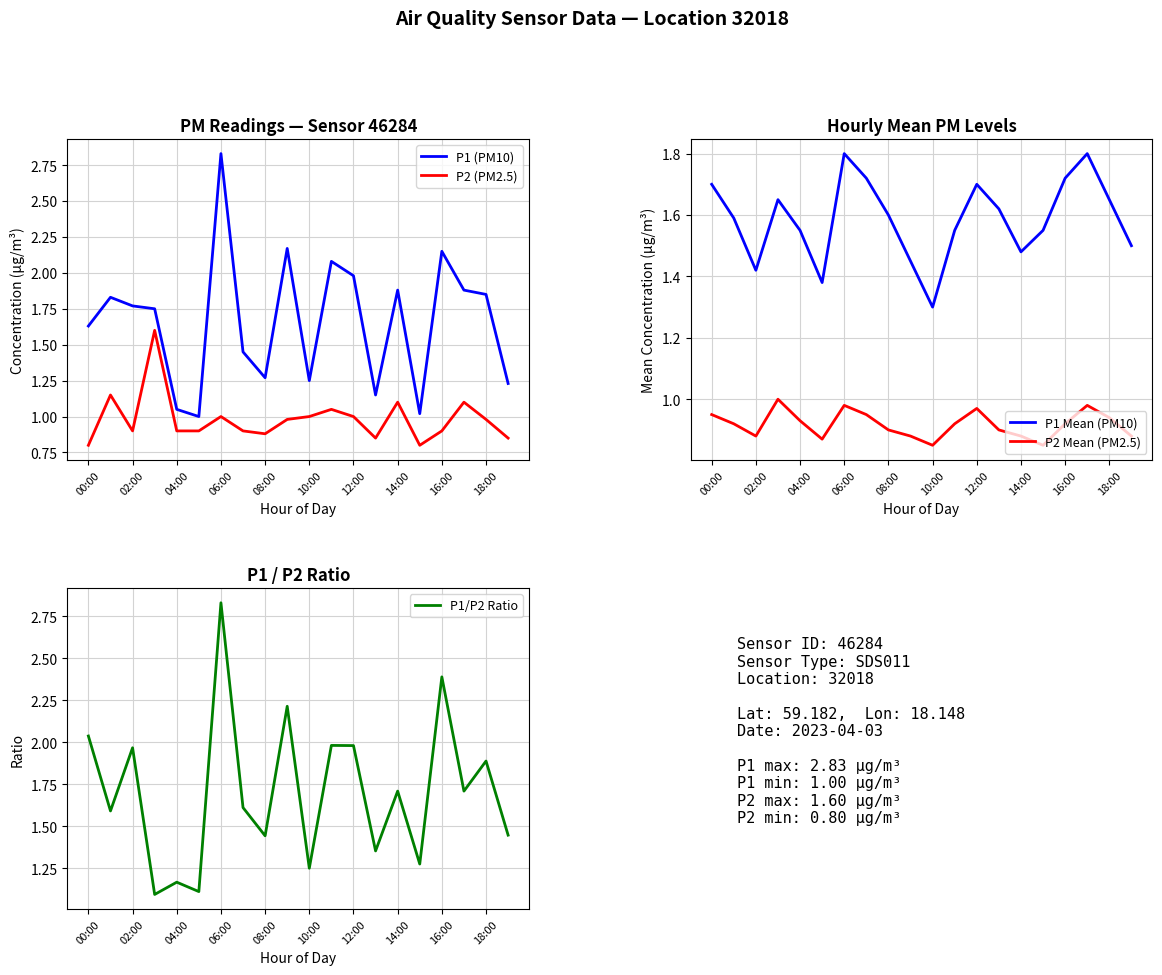

Is this an area chart (filled region under the line)?

No